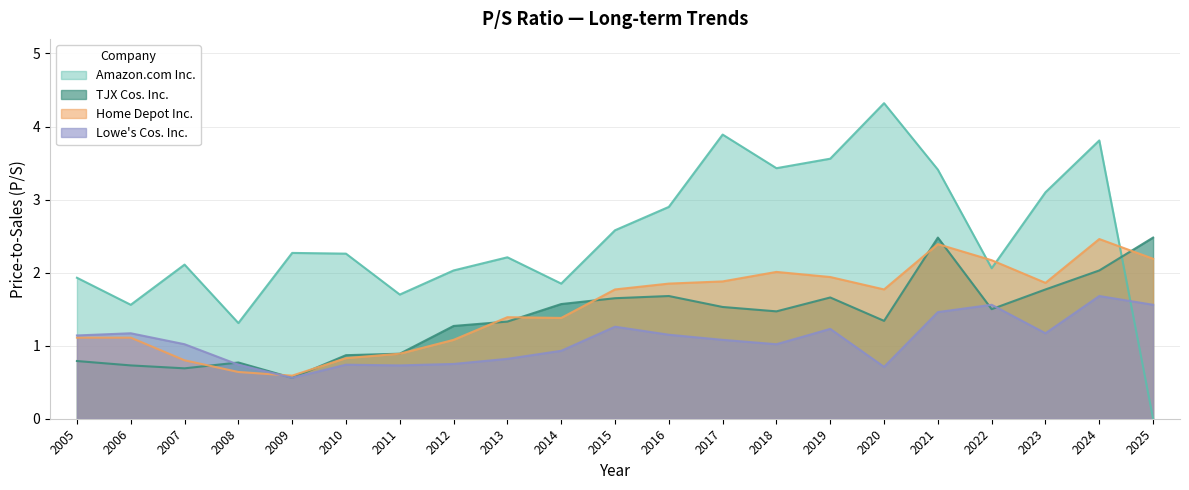

How many categories are shown in the chart?

21